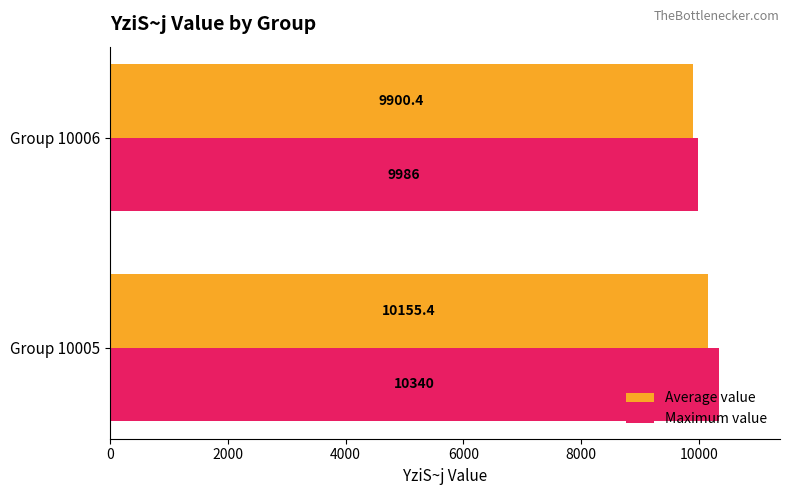

What is the greatest value displayed?

10340.0